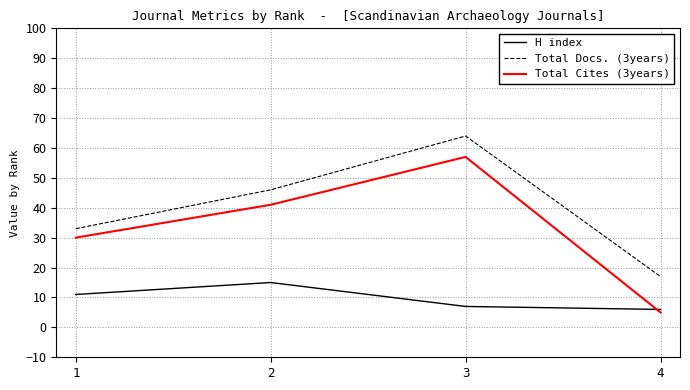

What is the difference between the Total Cites (3years) values at 1 and 2?

11